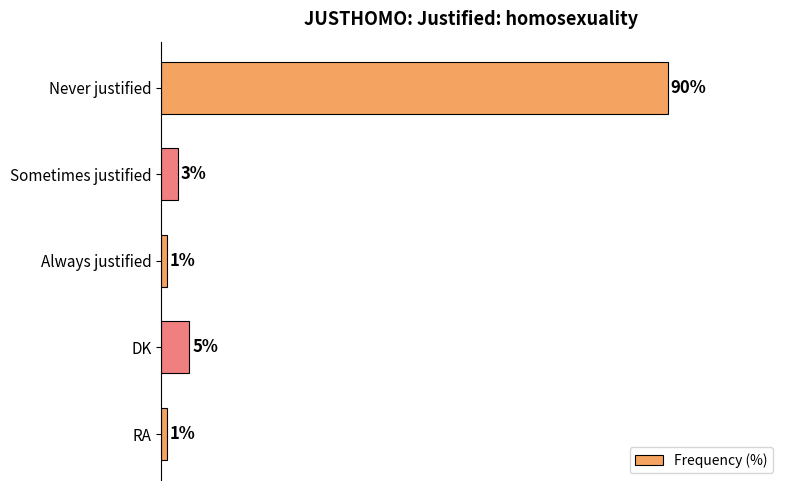

What is the label of the 1st bar from the top?

Never justified